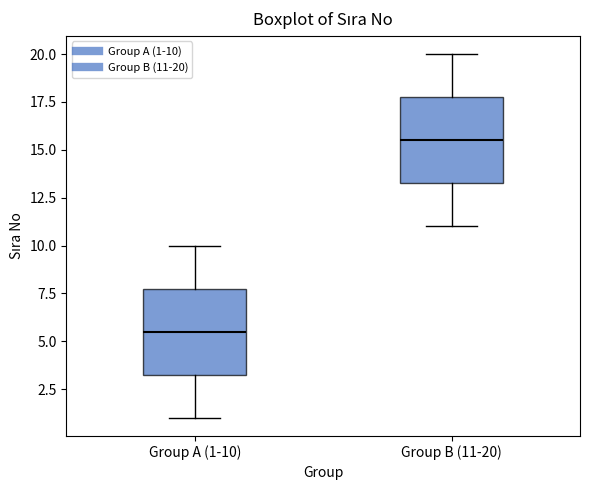

Where is the lower edge of the box for Group A (1-10) on the y-axis? The values are not printed on the chart, so give them approximately, as read against the axis.

3.5